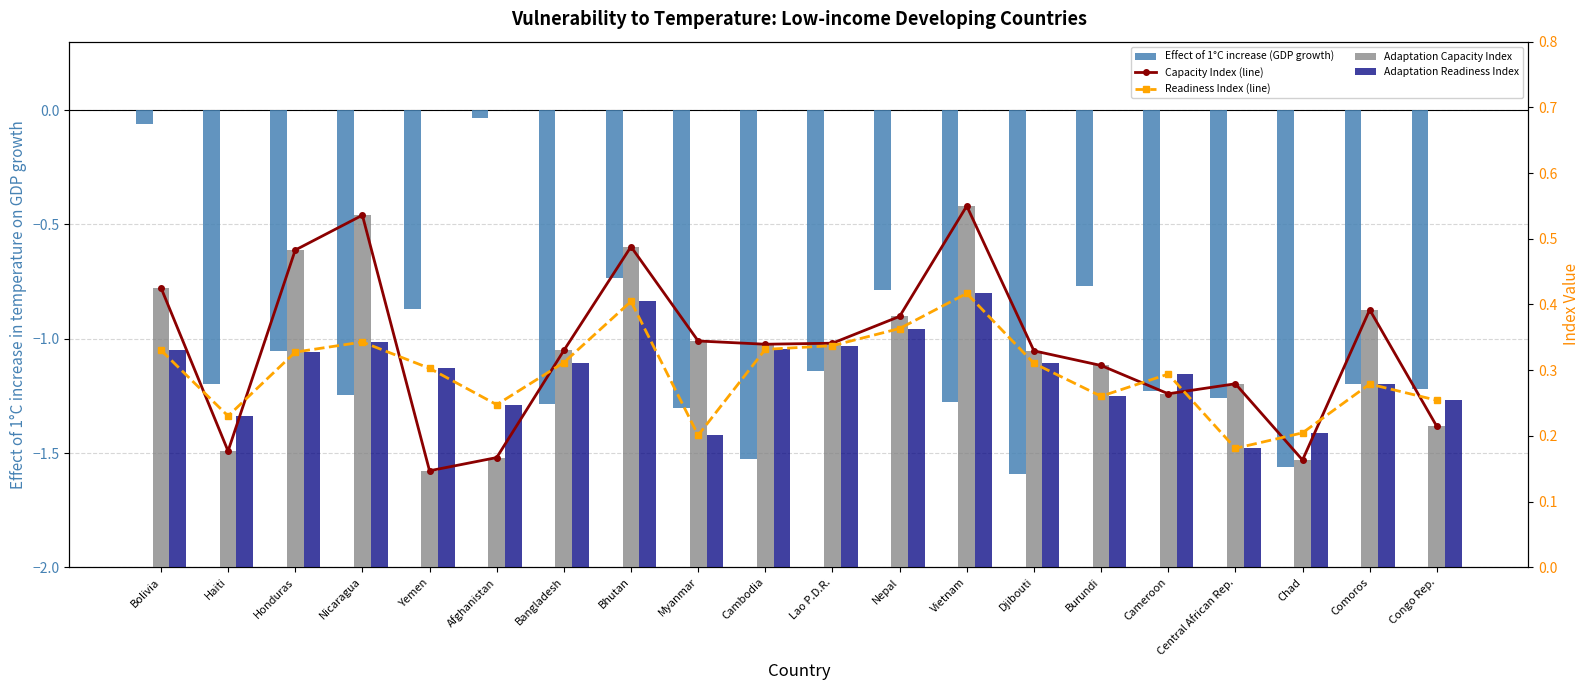

Which series has the widest spread of values?

Effect of 1°C increase (GDP growth)